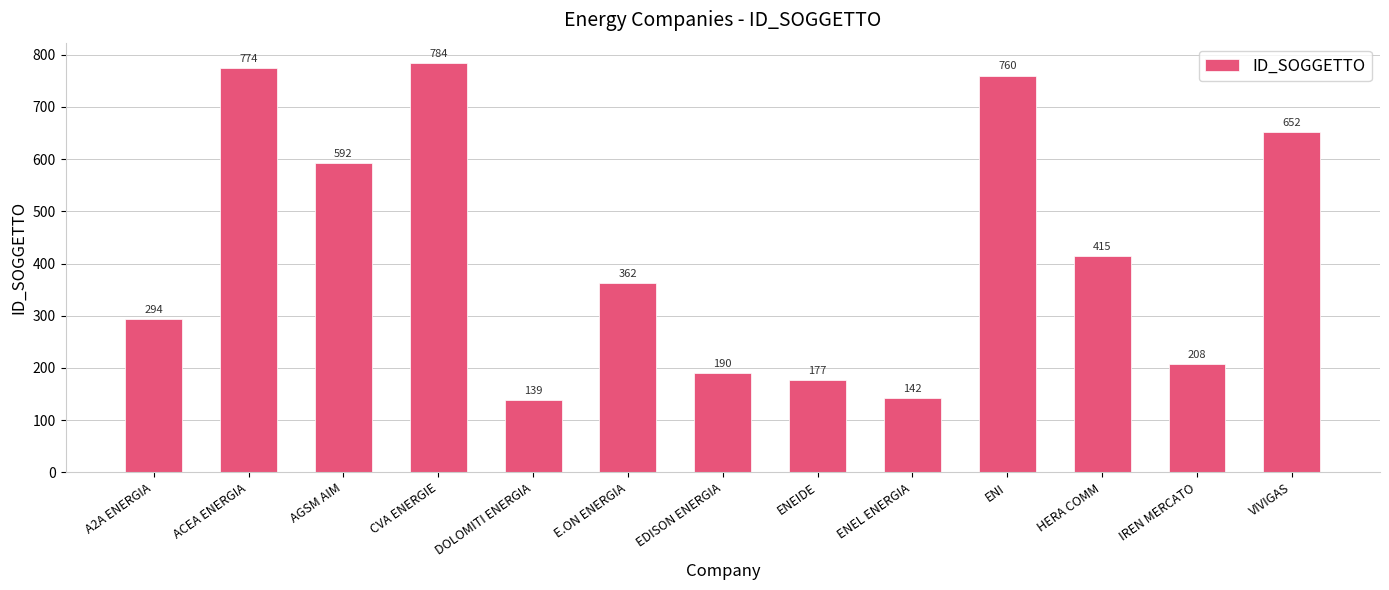

What is the difference between the second highest and minimum values?

635